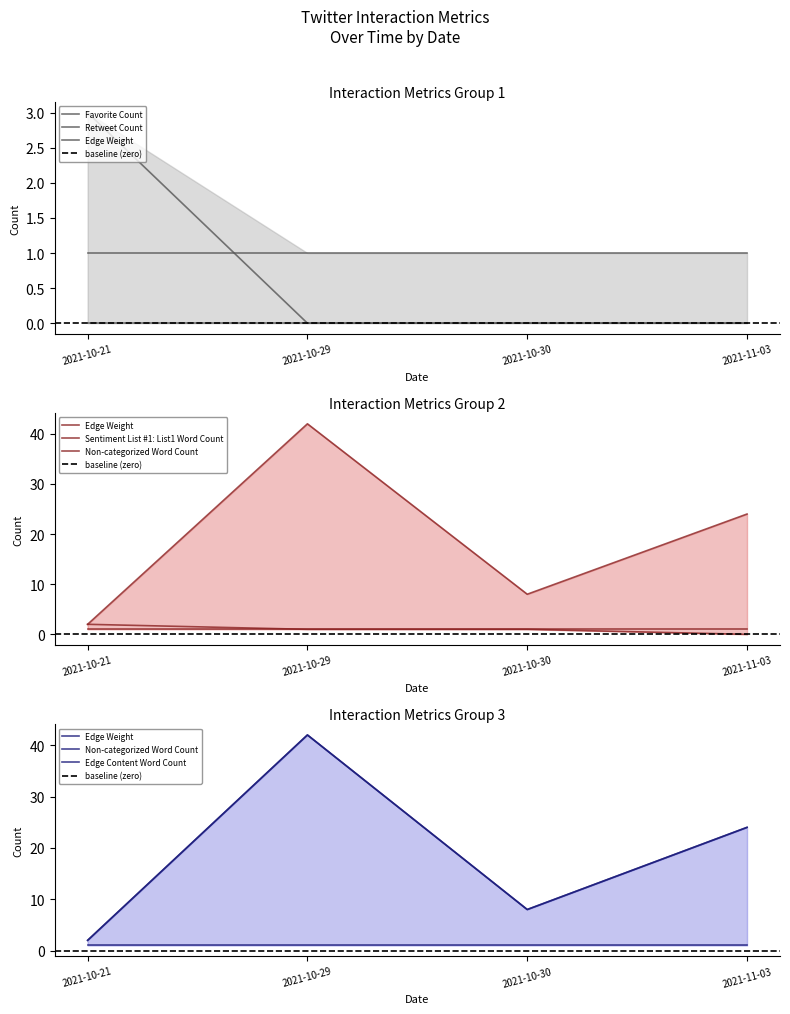

At which category does the chart reach its peak across all series?

2021-10-29